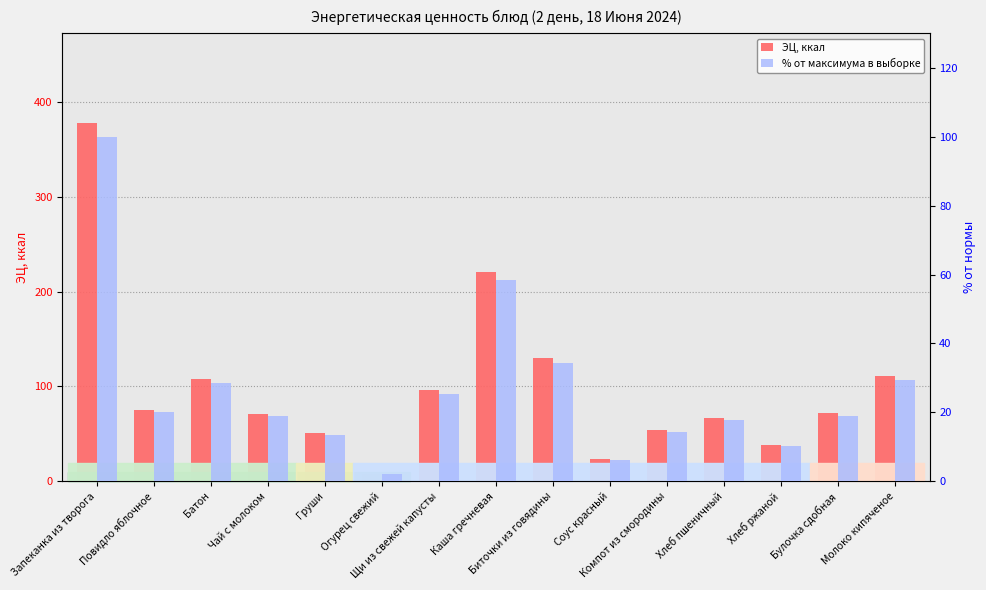

What is the sum of the % от максимума в выборке values at Хлеб пшеничный and Соус красный?

24.0